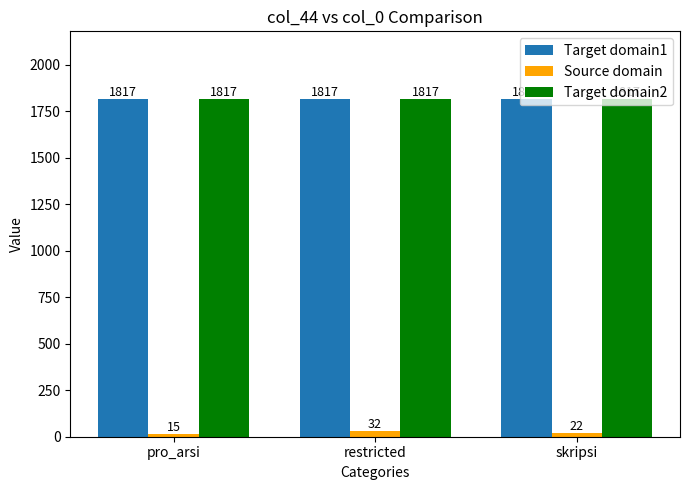

Is it true that Target domain2 equals 1817 at restricted?

True